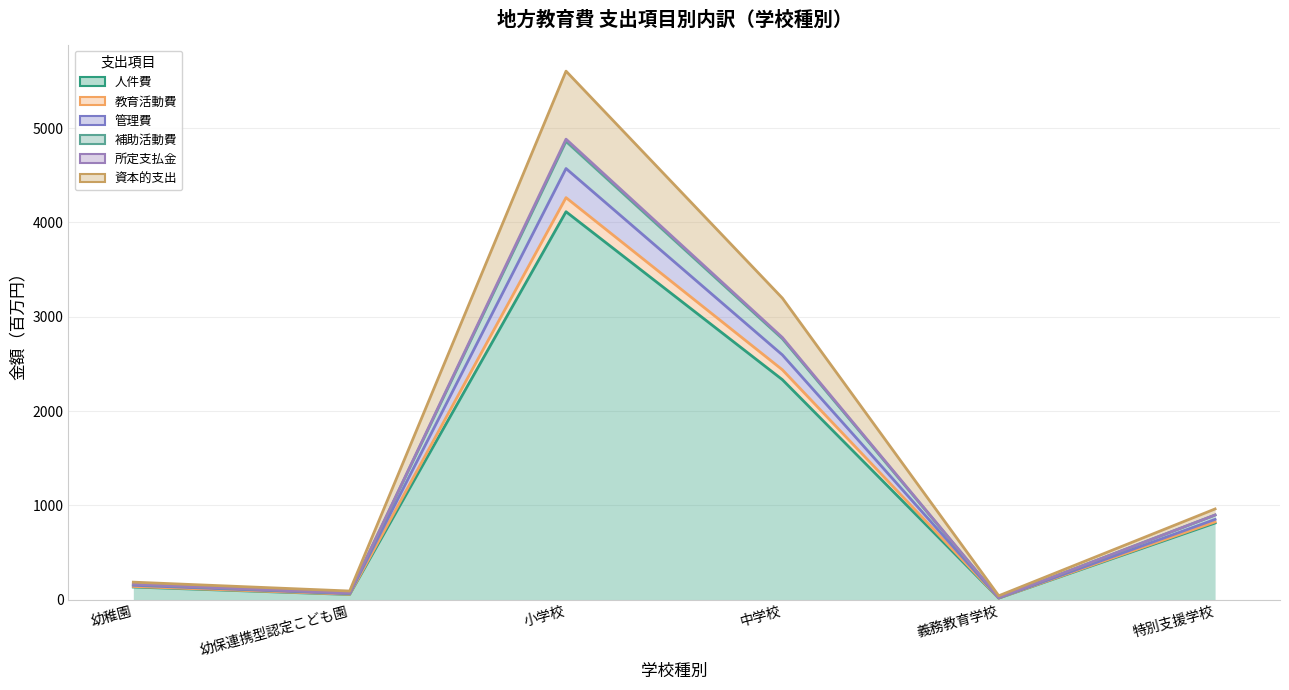

At 幼保連携型認定こども園, list the series in order from largest to smallest.

教育活動費, 管理費, 補助活動費, 所定支払金, 資本的支出, 人件費